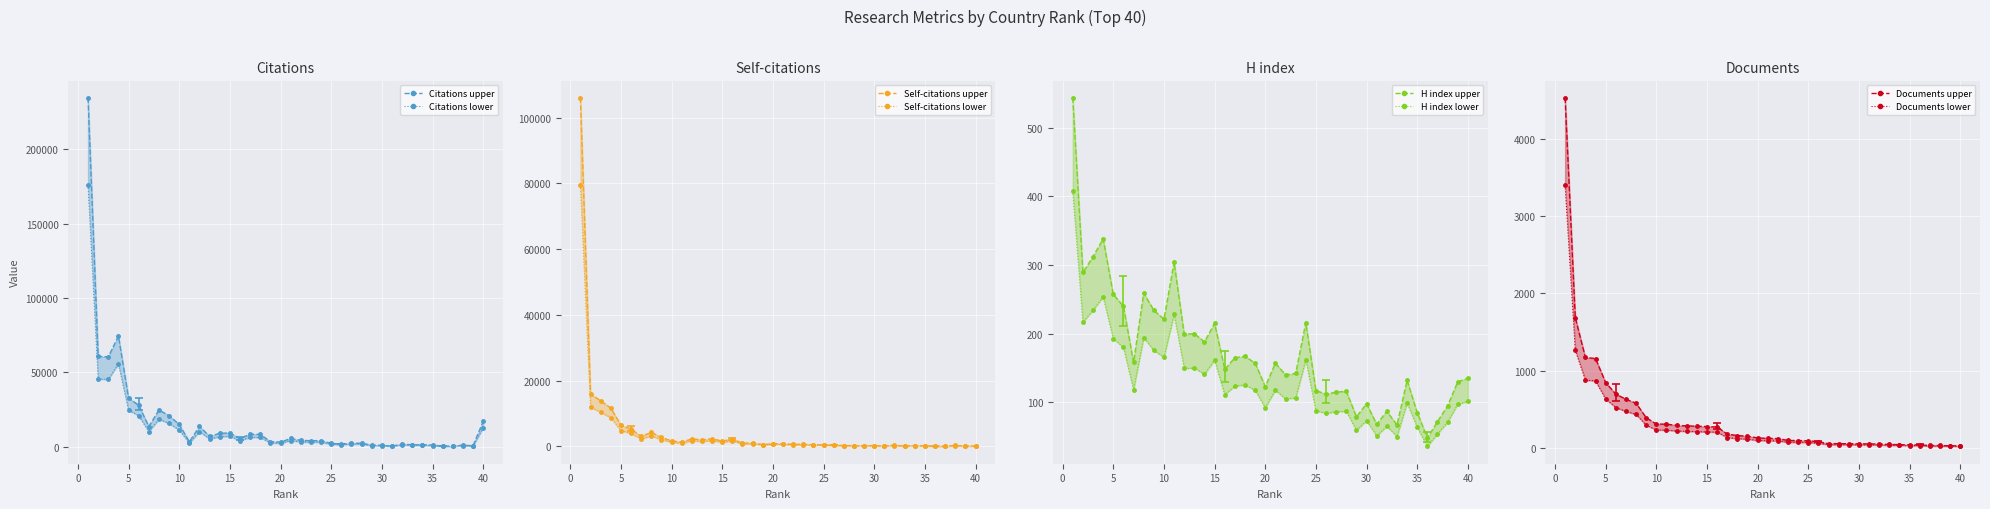

How many series are shown in this chart?

4